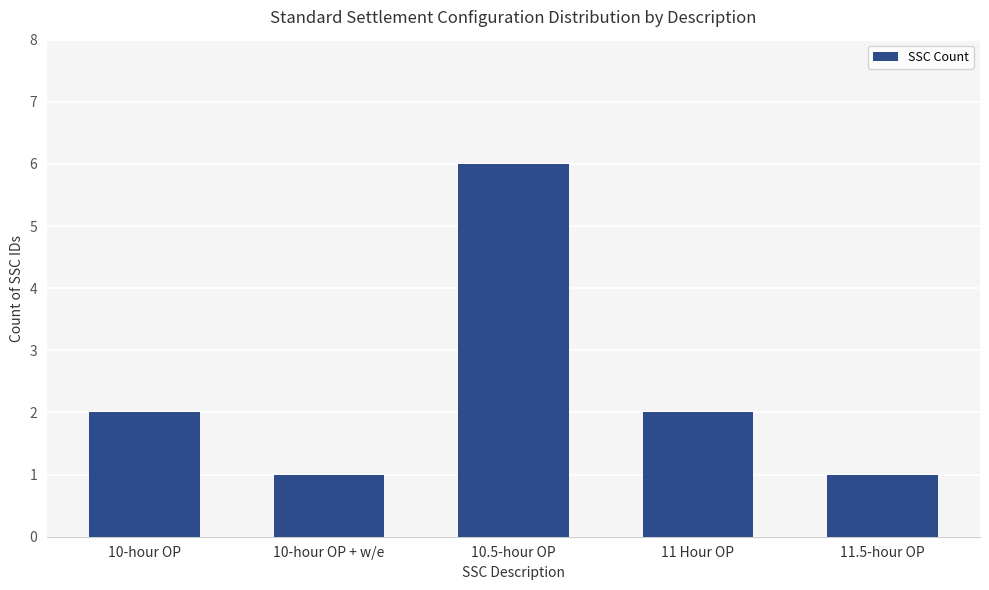

Approximately how many times larger is the value at 10-hour OP + w/e compared to 10-hour OP?

0.5